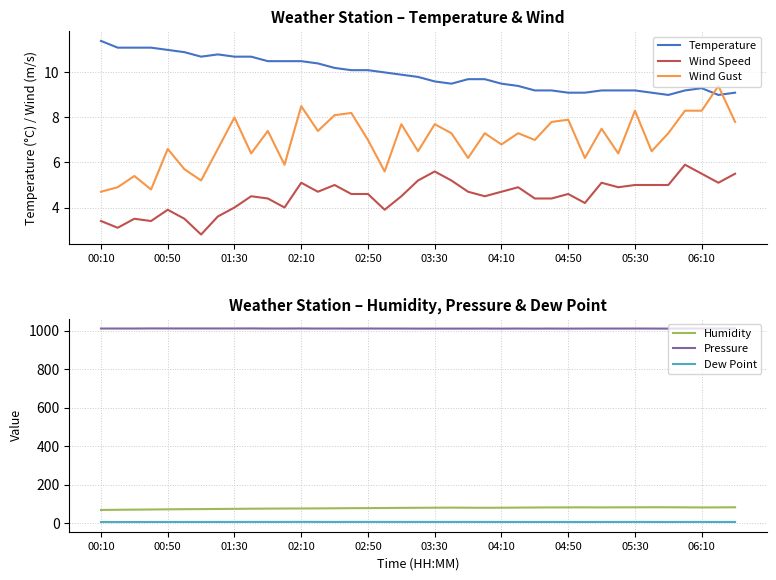

Which series changed the most between 25 and 29?

Humidity